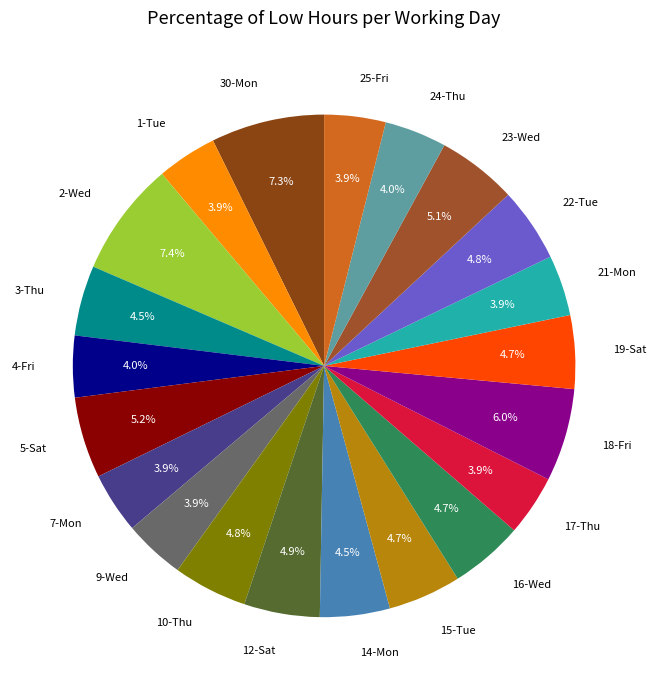

Approximately how many times larger is the value at 22-Tue compared to 5-Sat?

0.9